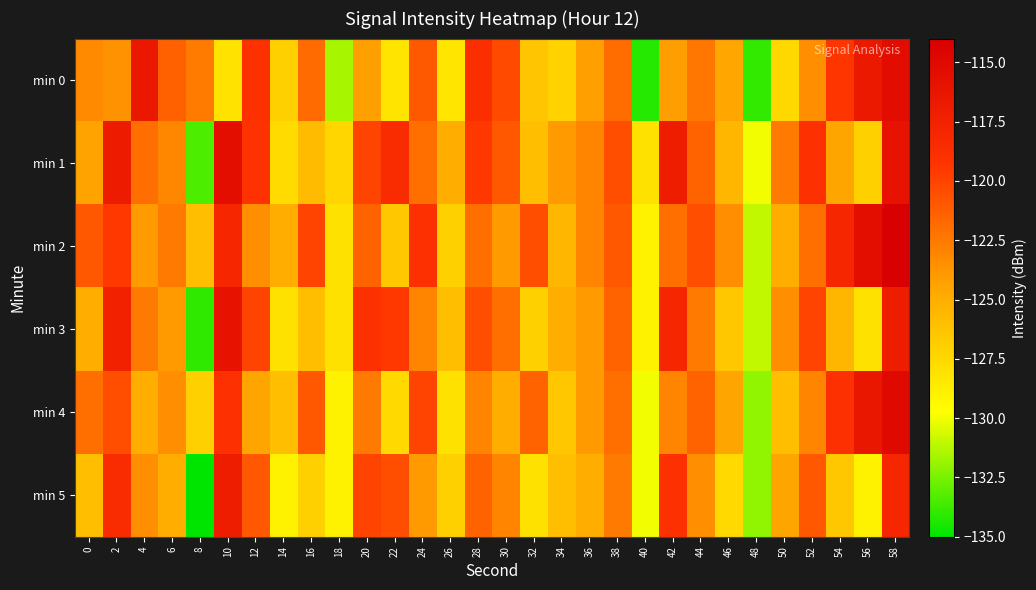

Which has a higher value, 22 or 30?

30